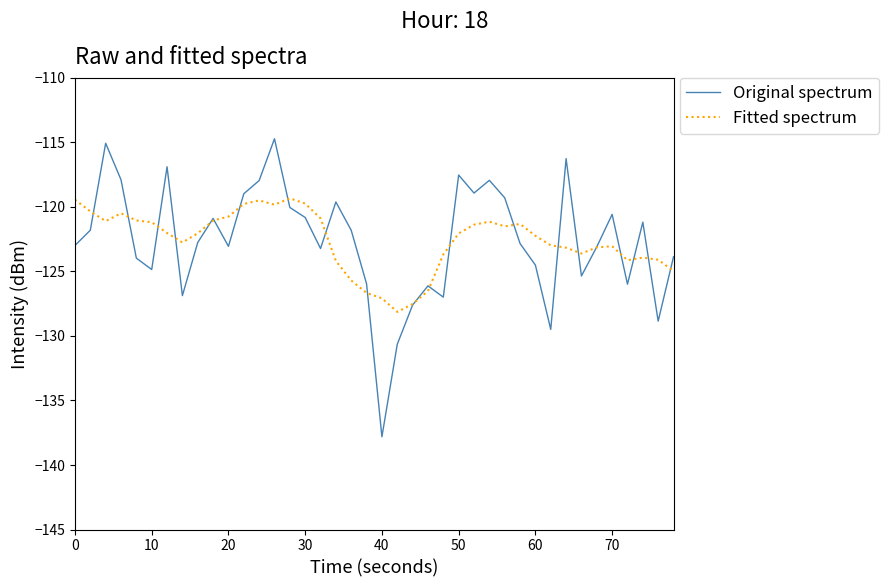

Which series has the largest range (max minus min)?

Original spectrum